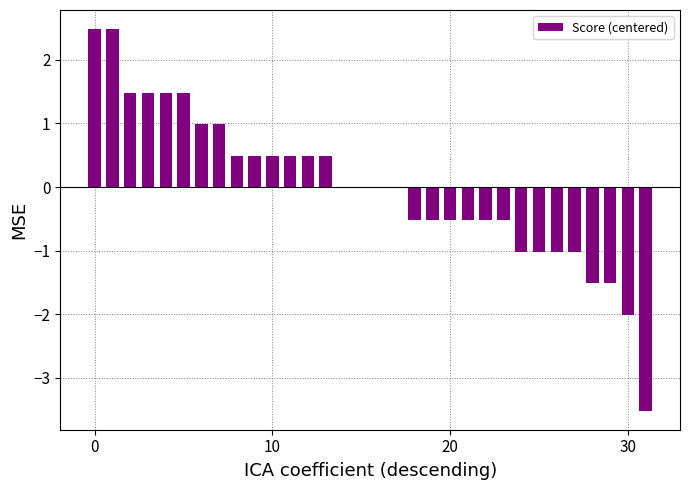

What is the maximum value shown in the chart?

2.5